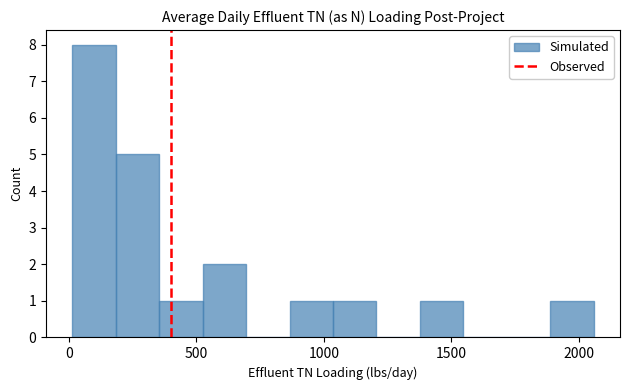

Read against the x-axis, roughly where is the centre of the tallest bar?

100